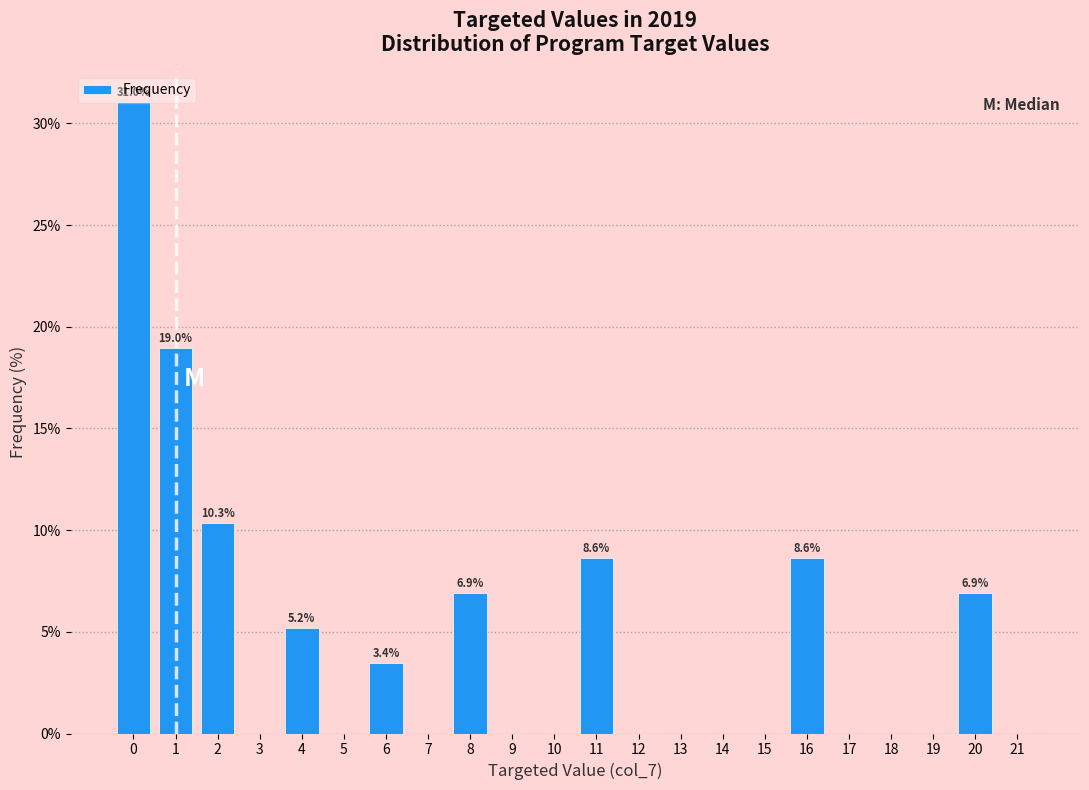

What is the change in value from 4 to 11?

+3.4